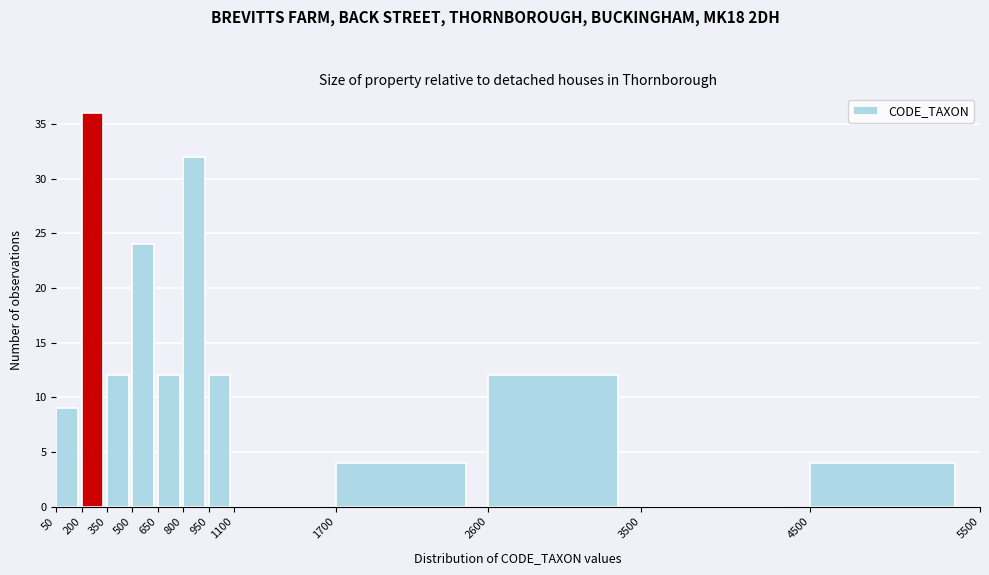

Reading left to right, list every bar in this chart as the range it spans on the x-axis followed by its height. The values are not printed on the chart, so give them approximately, as read against the axis.

50 to 200: 9
200 to 350: 36
350 to 500: 12
500 to 650: 24
650 to 800: 12
800 to 950: 32
950 to 1100: 12
1100 to 1700: 0
1700 to 2600: 4
2600 to 3500: 12
3500 to 4500: 0
4500 to 5500: 4